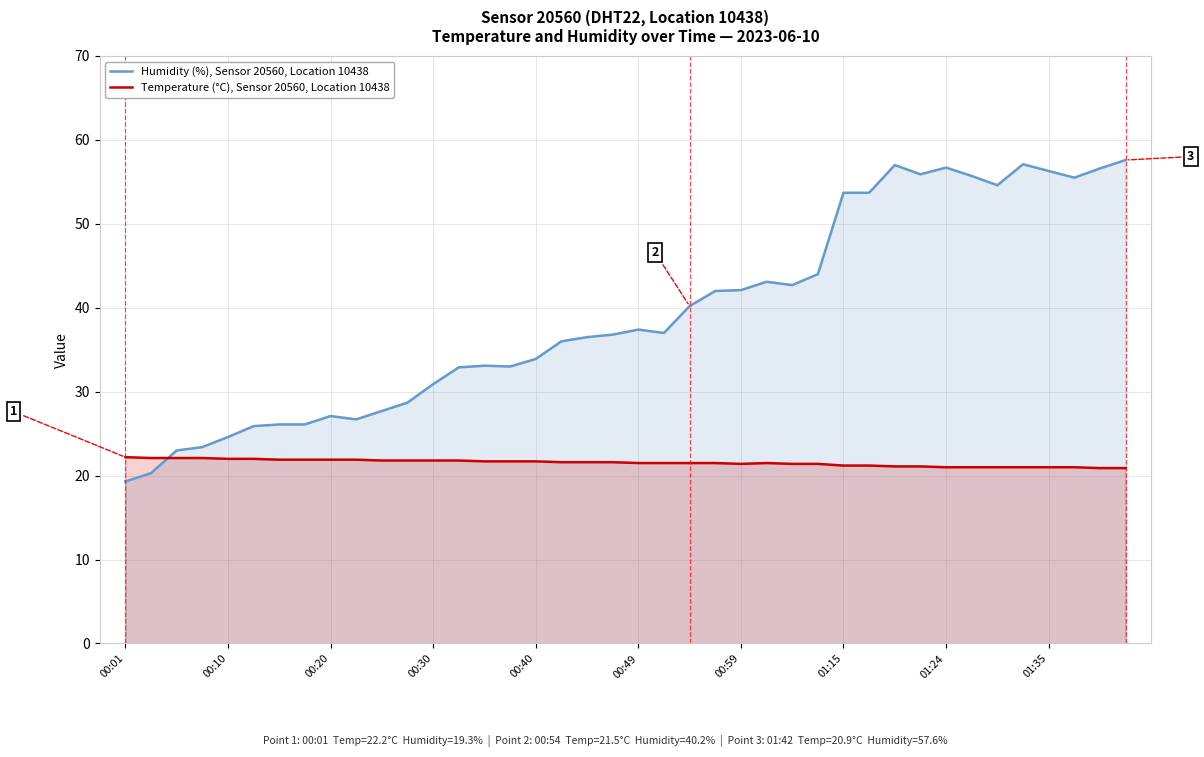

Read the Temperature (°C), Sensor 20560, Location 10438 value at 27.

21.4